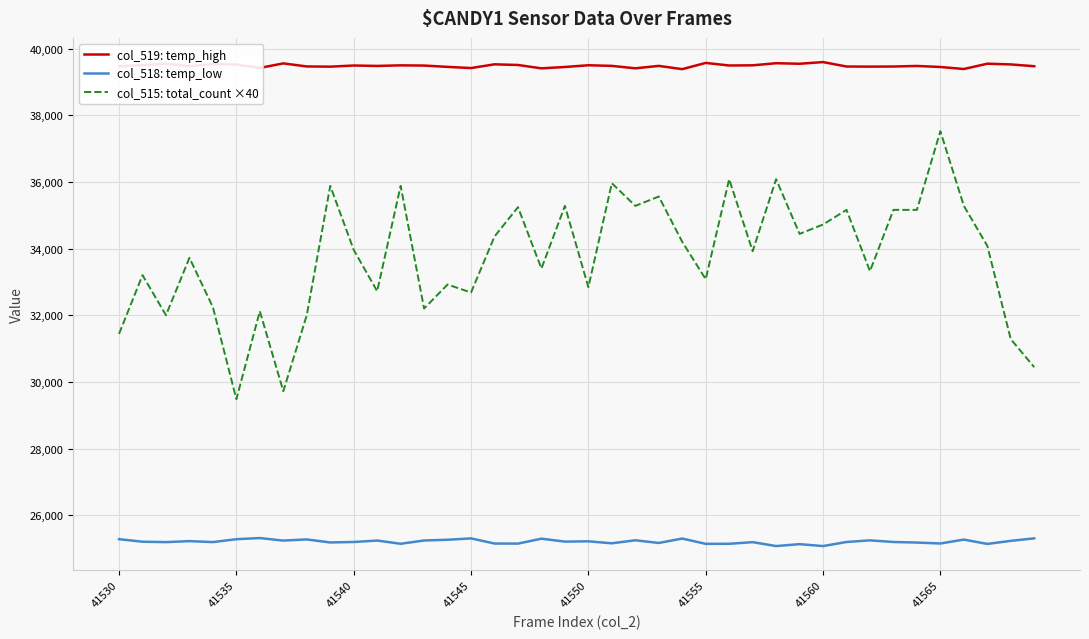

What is the minimum value for col_518: temp_low?

25073